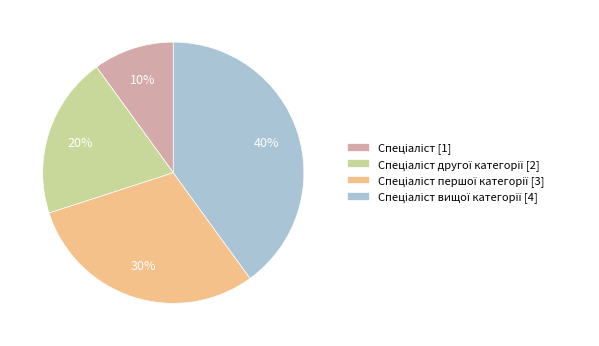

Does any single category account for the majority?

No